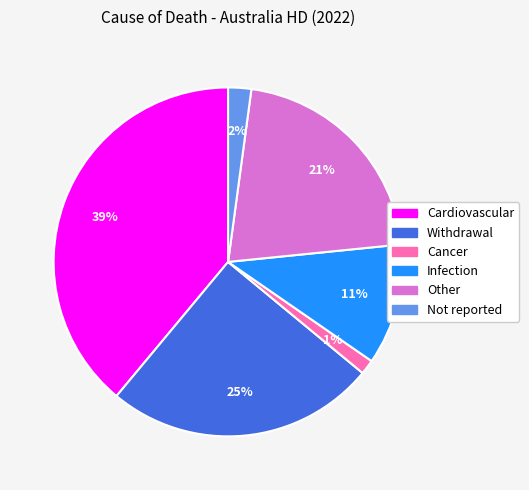

To the nearest percent, what portion does Infection represent?

11%